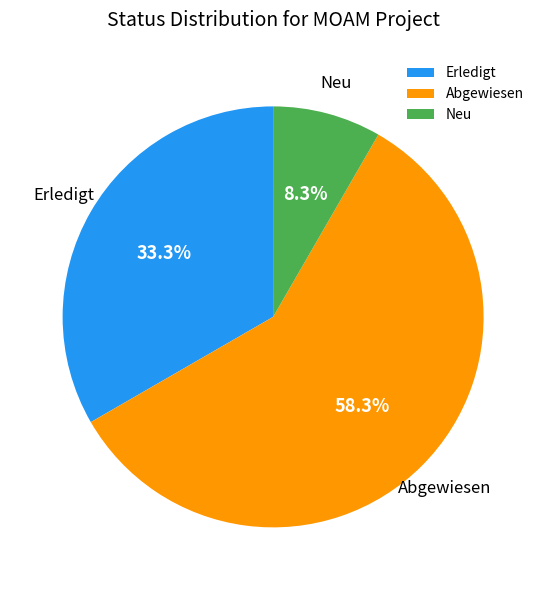

Which category has the smallest portion of the pie?

Neu